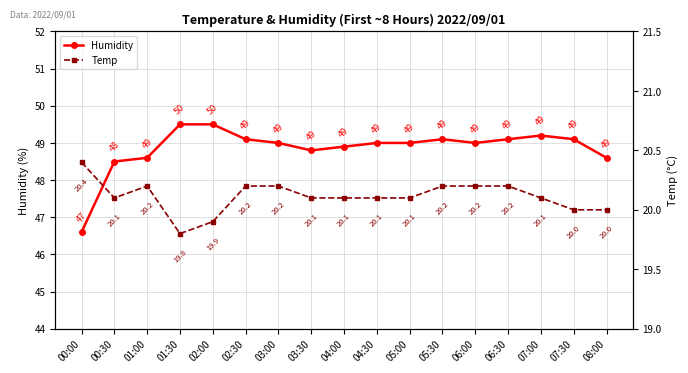

What is the difference between the maximum and minimum values in the Humidity series?

2.9